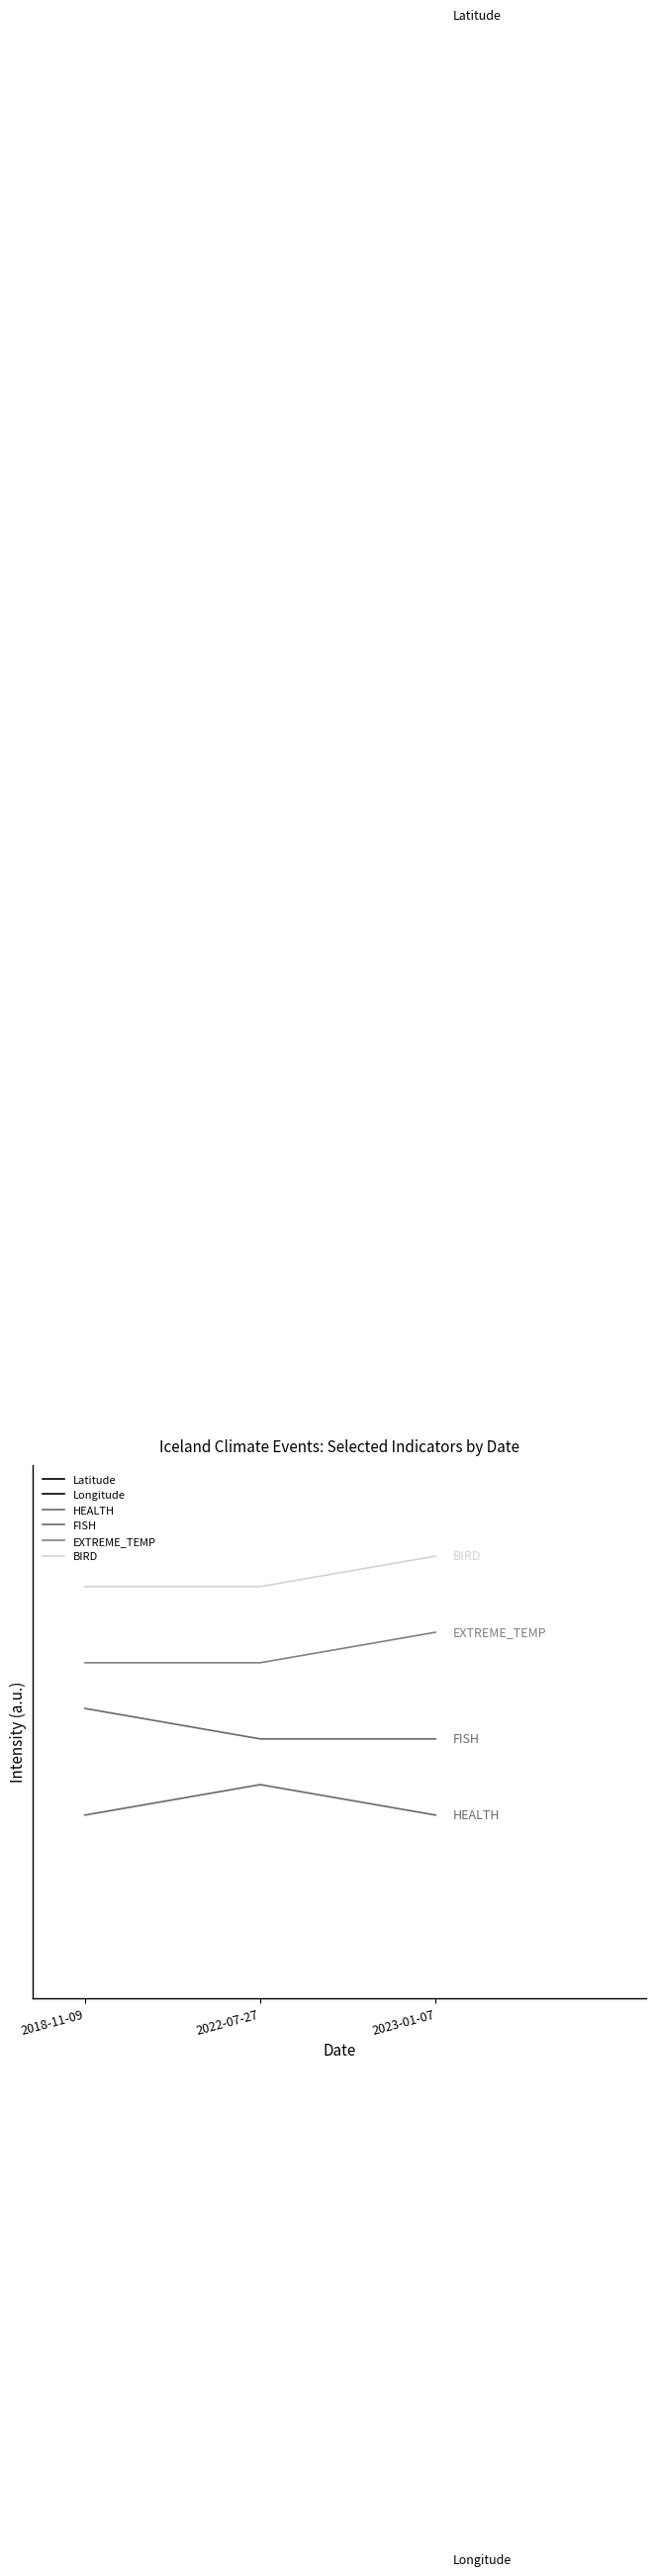

Reading left to right, transcribe all the data shown in this chart.

Latitude: 2018-11-09=65.8	2022-07-27=65.0	2023-01-07=64.1
Longitude: 2018-11-09=-12.3	2022-07-27=-16.1	2023-01-07=-19.4
HEALTH: 2018-11-09=5.0	2022-07-27=6.0	2023-01-07=5.0
FISH: 2018-11-09=8.5	2022-07-27=7.5	2023-01-07=7.5
EXTREME_TEMP: 2018-11-09=10.0	2022-07-27=10.0	2023-01-07=11.0
BIRD: 2018-11-09=12.5	2022-07-27=12.5	2023-01-07=13.5